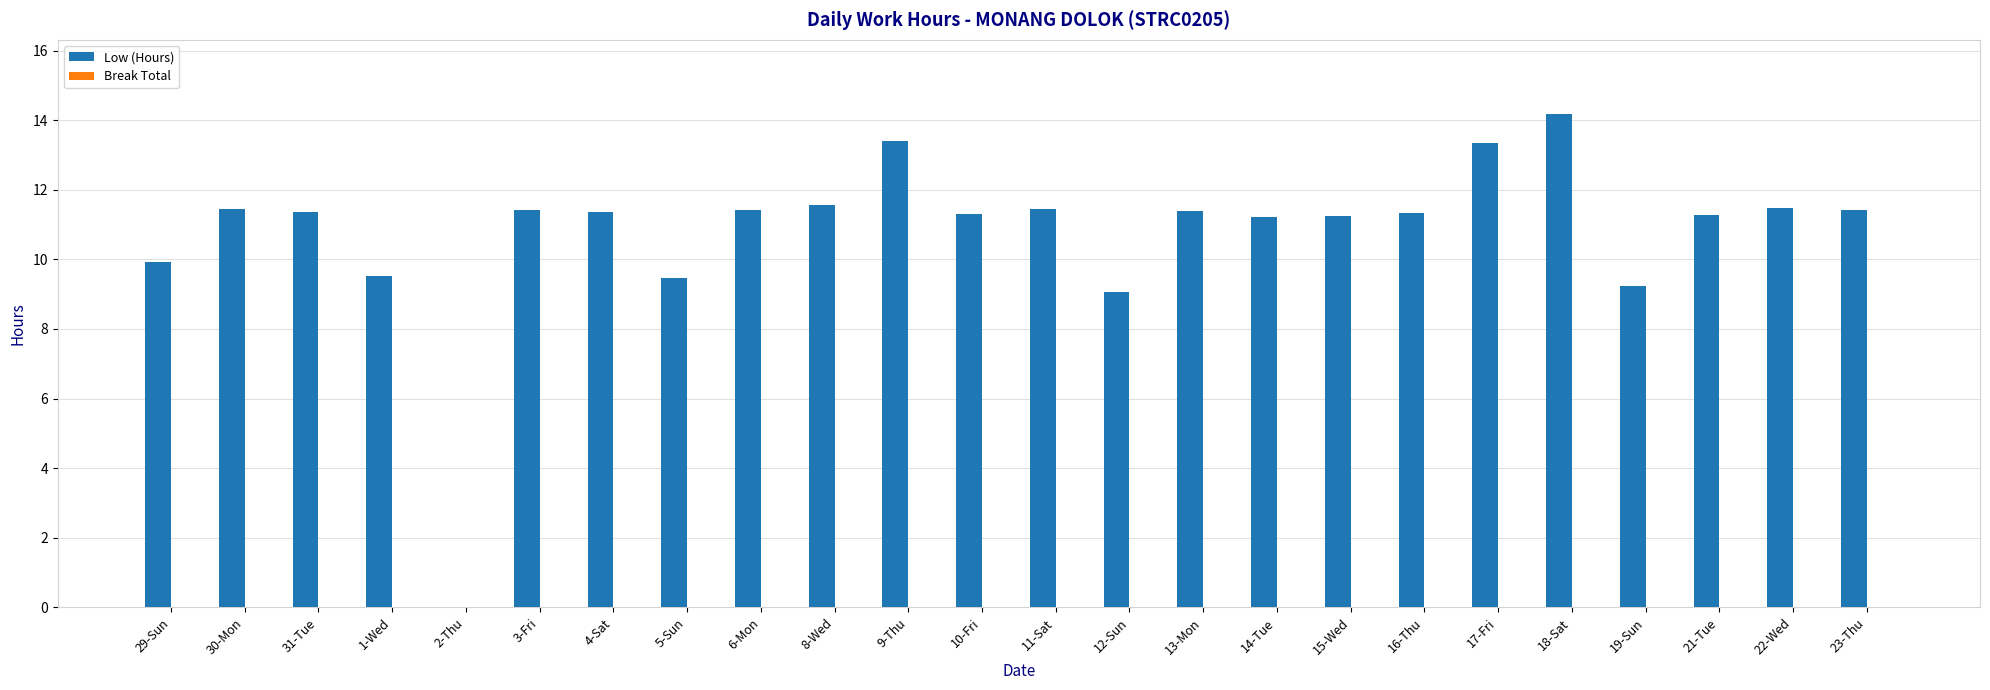

The chart shows a value of 5.4 at 23-Thu. True or false?

False